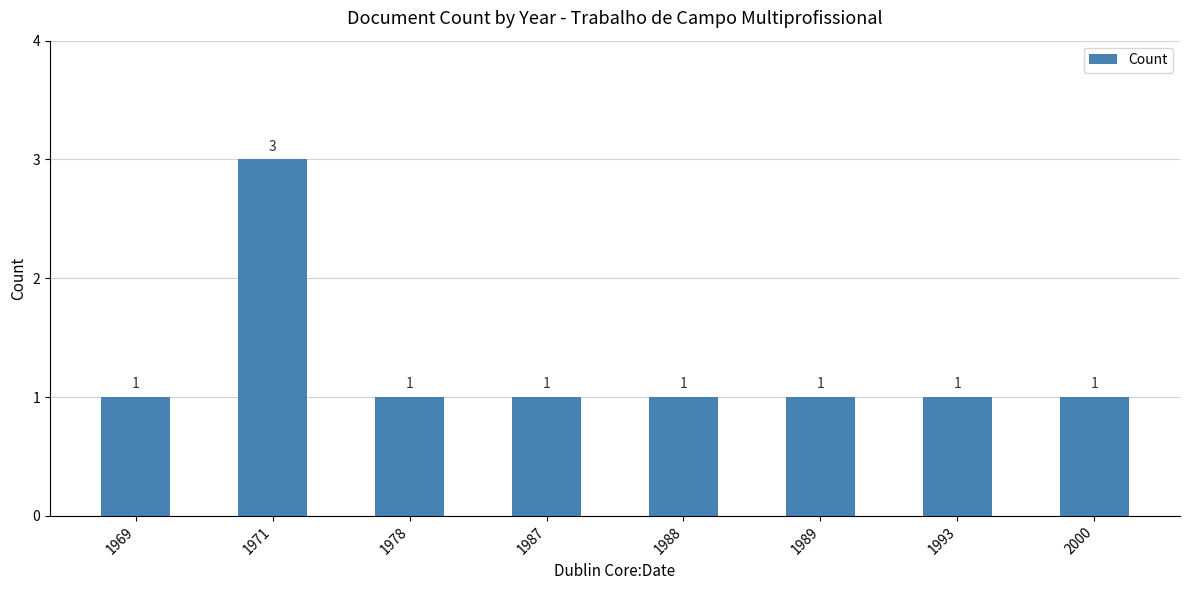

The chart shows a value of 1 at 1969. True or false?

True